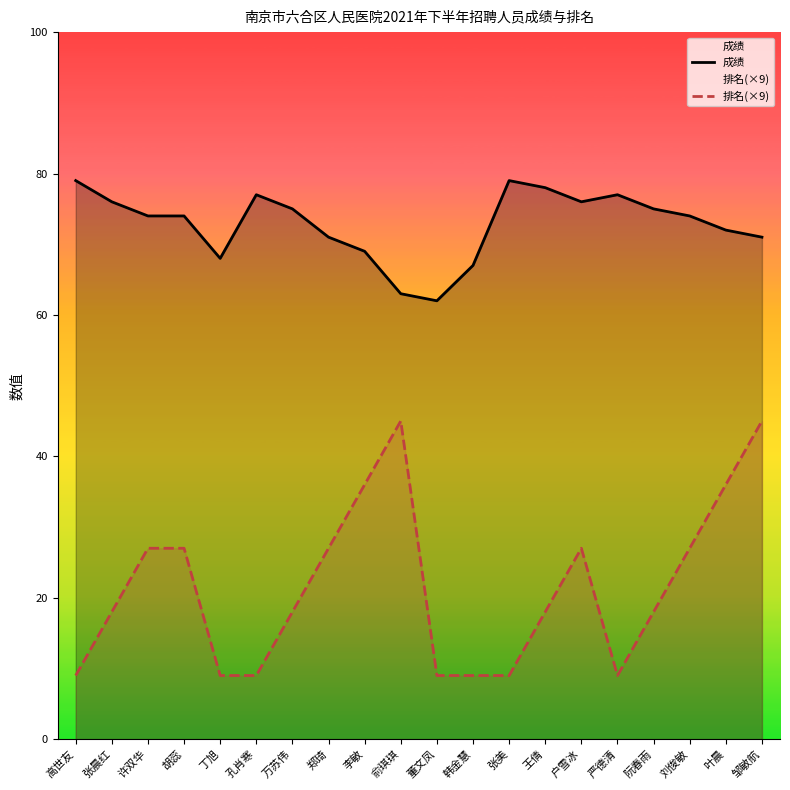

How many 排名(×9) values are between 9 and 27?

16